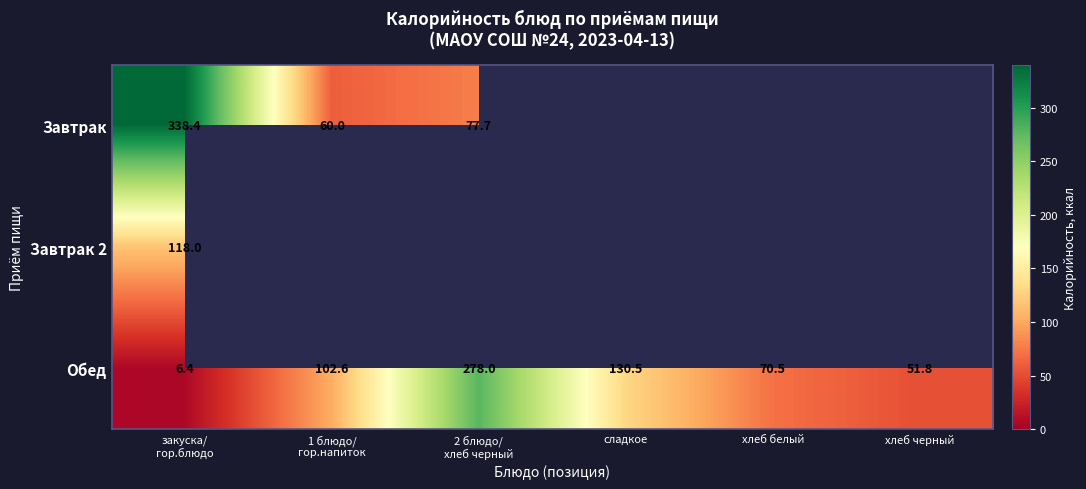

At which label is Обед closest to 142?

сладкое